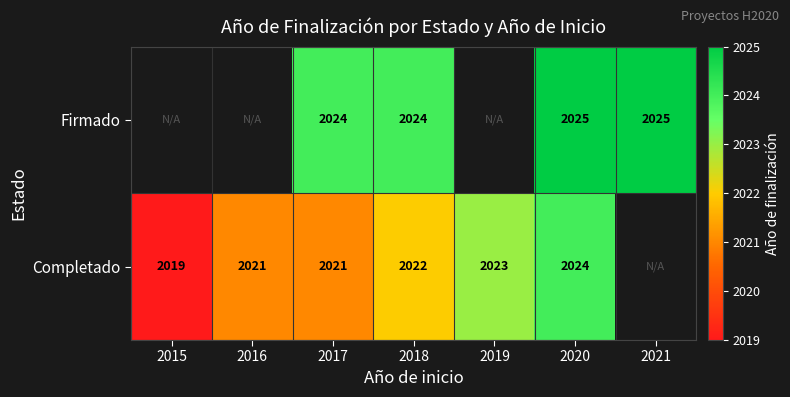

The Firmado series shows 2024 at 2018. True or false?

True